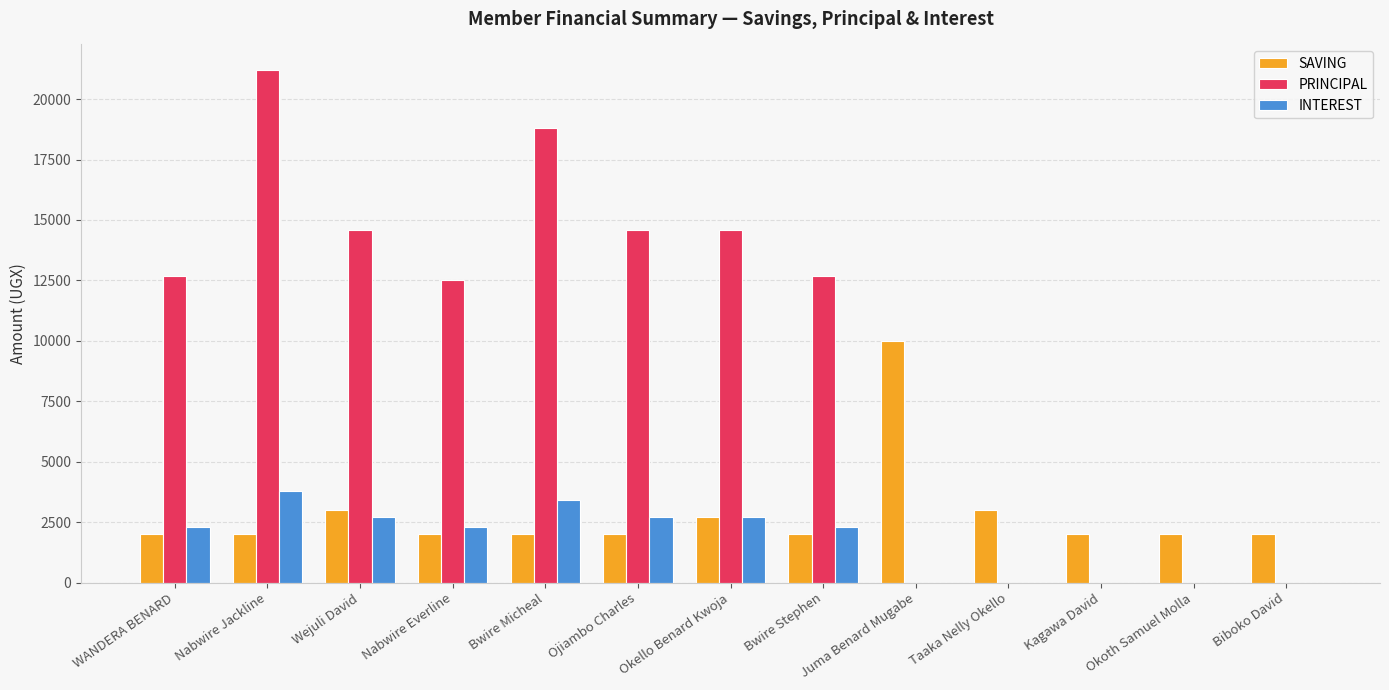

Read the SAVING value at Bwire Micheal.

2000